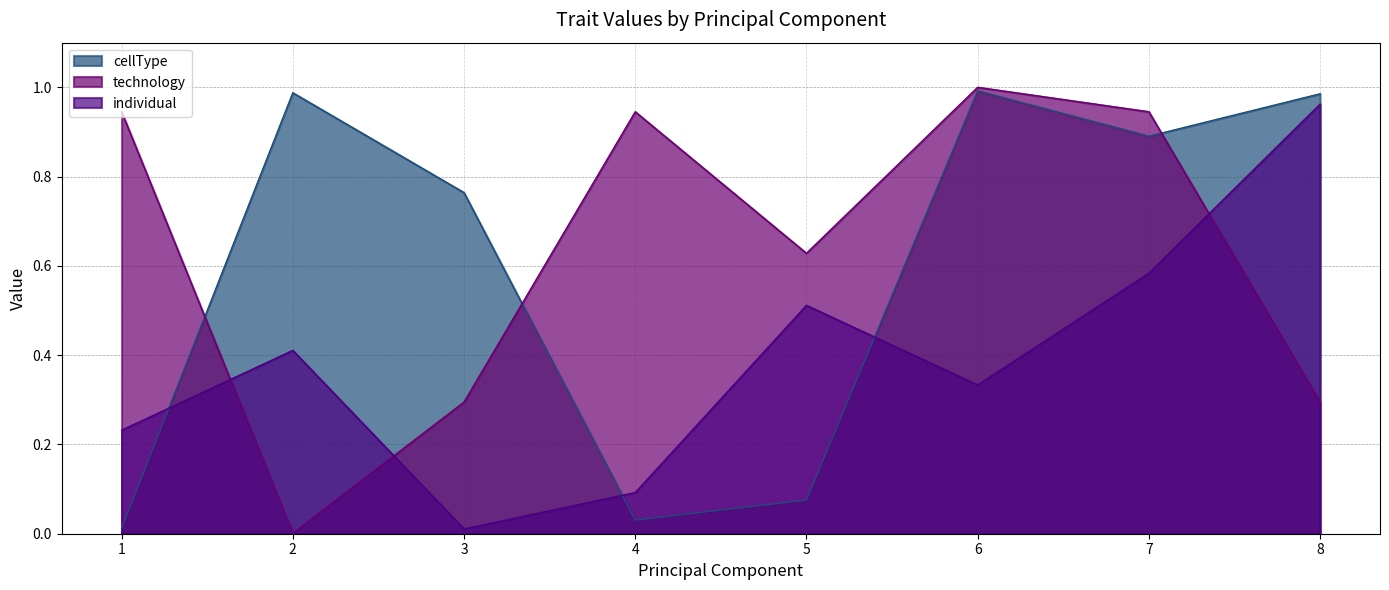

True or false: technology and cellType cross at least once.

True